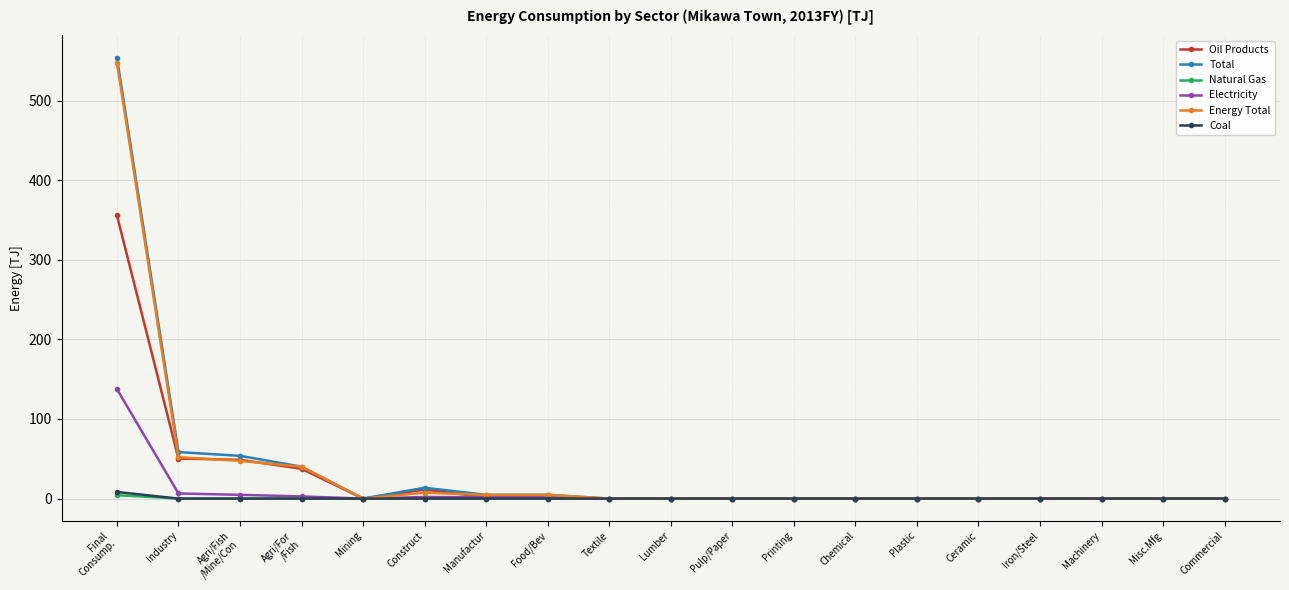

How many data points in Coal are above 0?

1